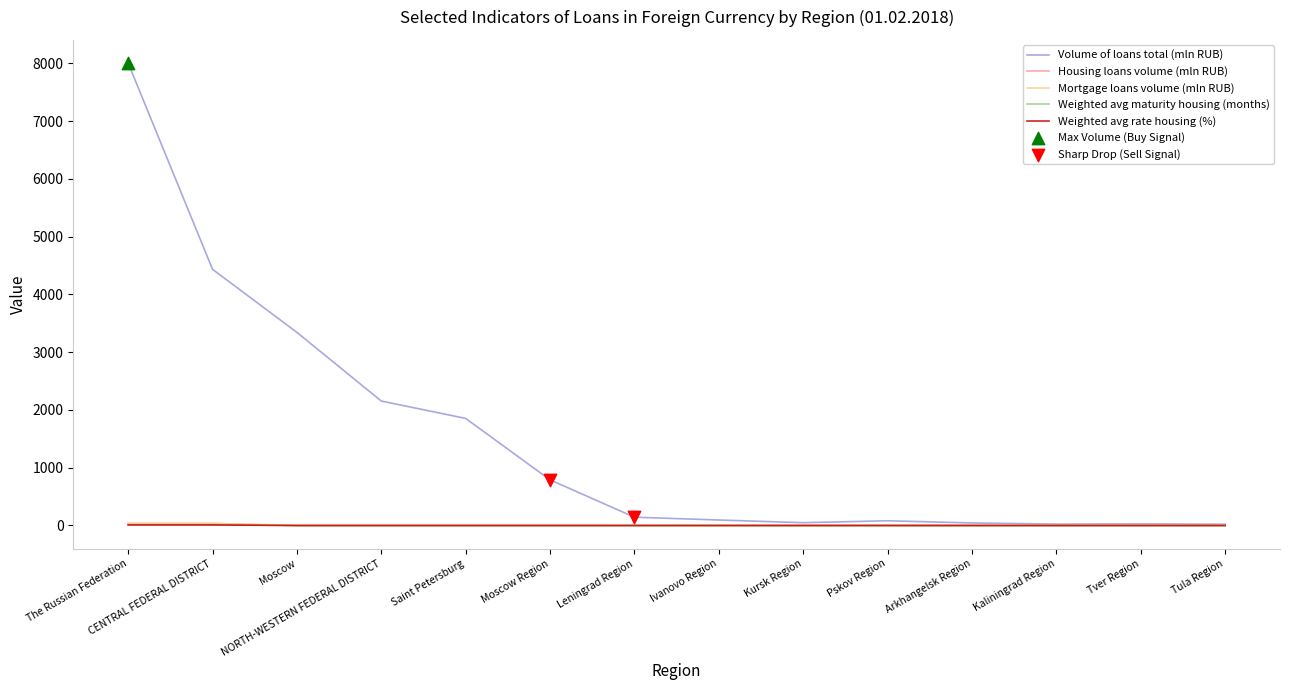

Is this an area chart (filled region under the line)?

No